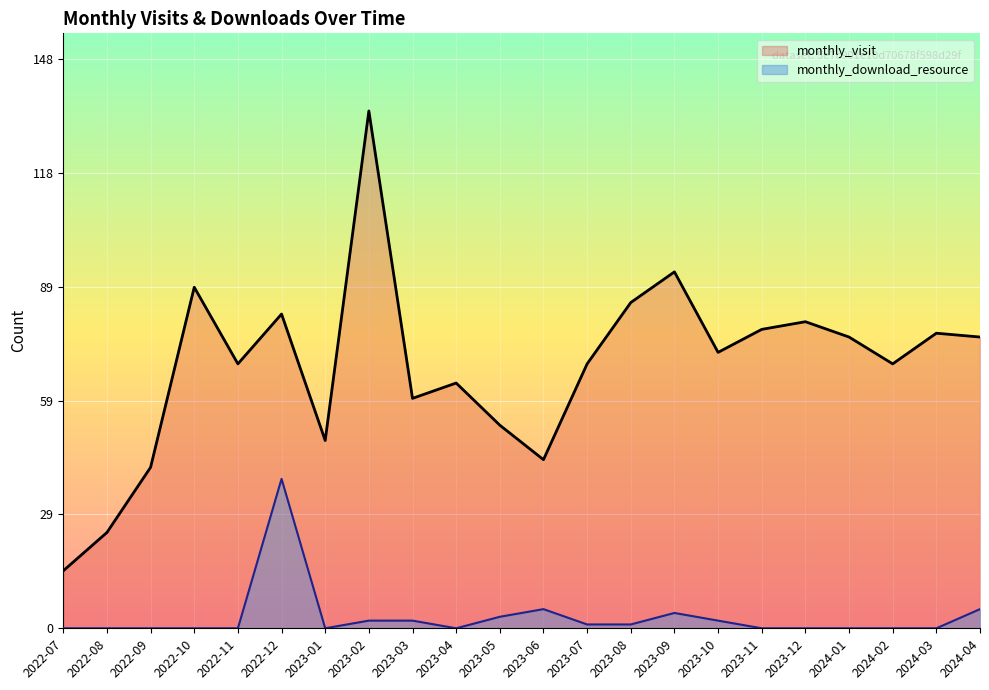

True or false: monthly_download_resource and monthly_visit intersect in this chart.

False